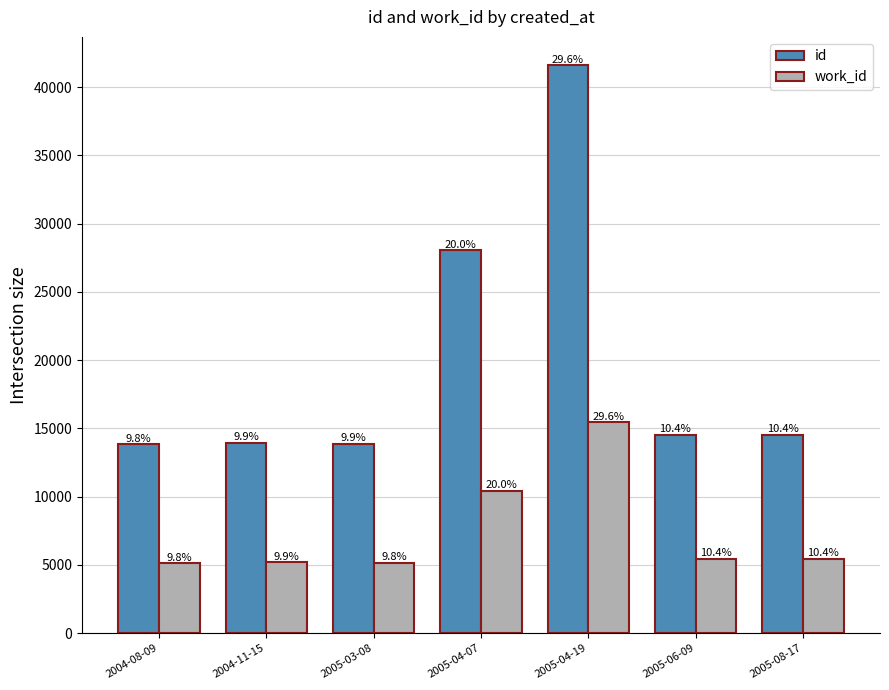

What are all the series names shown in the legend?

id, work_id